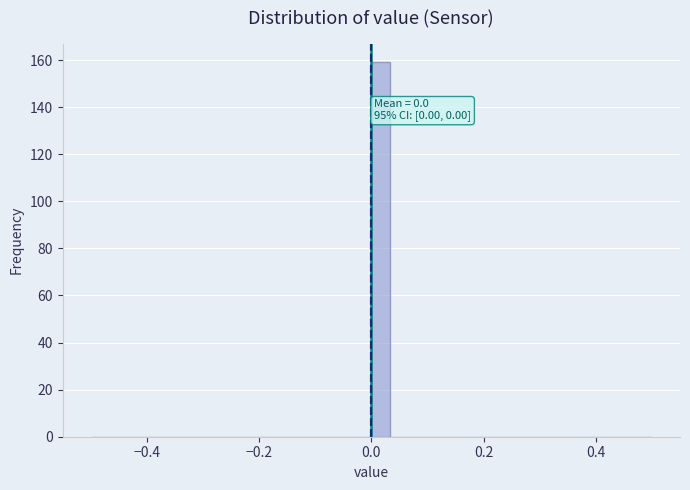

Read against the x-axis, roughly where is the centre of the tallest bar?

0.02